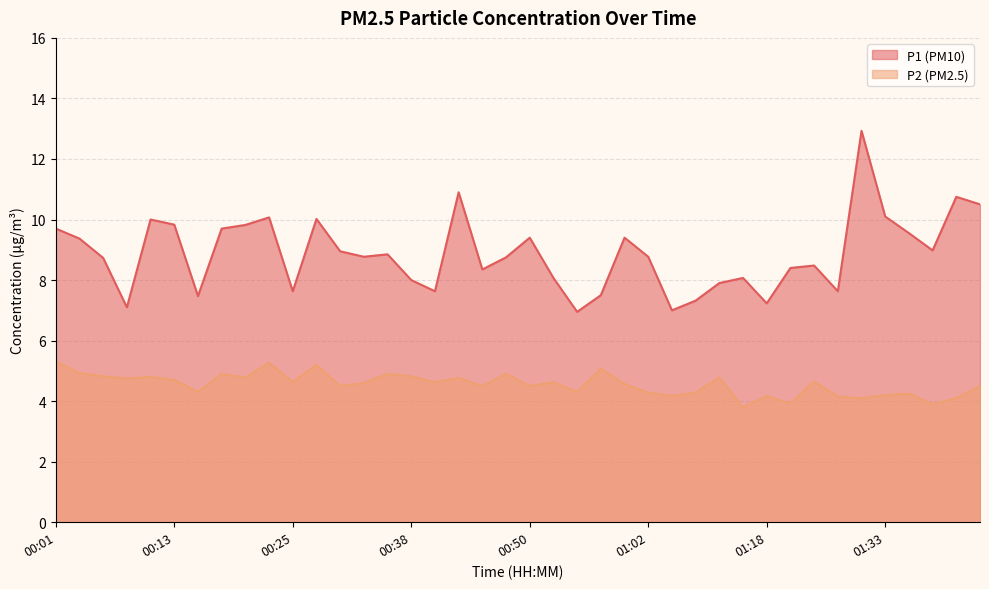

What is the difference between the maximum and minimum values in the P2 series?

1.5